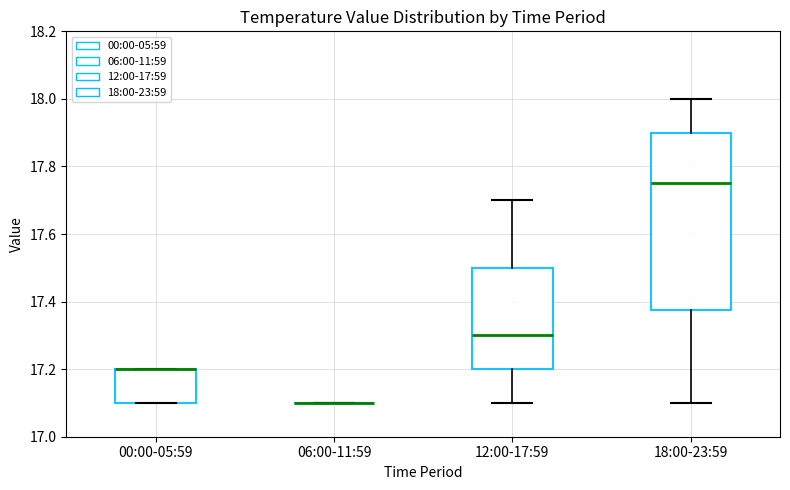

Reading left to right, read every box against the y-axis: the position of its median line, the range the box covers, and the ends of its whiskers. The values are not printed on the chart, so give them approximately, as read against the axis.

00:00-05:59: median 17.20 (drawn on the box's upper edge), box 17.10 to 17.20, whiskers 17.10 to 17.20
06:00-11:59: box collapsed to a line at 17.10, whiskers 17.10 to 17.10
12:00-17:59: median 17.30, box 17.20 to 17.50, whiskers 17.10 to 17.70
18:00-23:59: median 17.76, box 17.38 to 17.90, whiskers 17.10 to 18.00